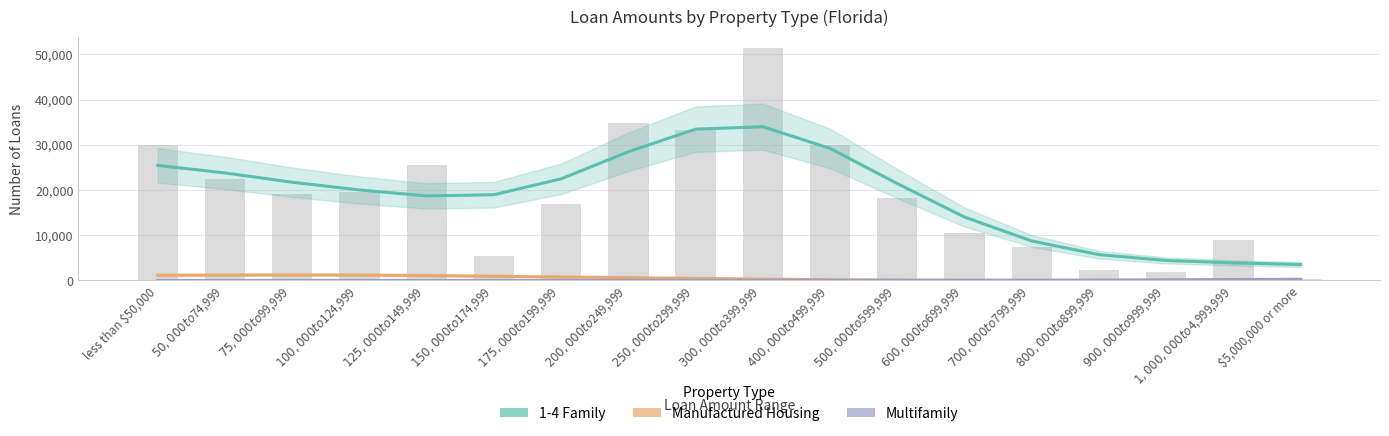

What is the label of the 17th bar from the left?

$1,000,000 to $4,999,999